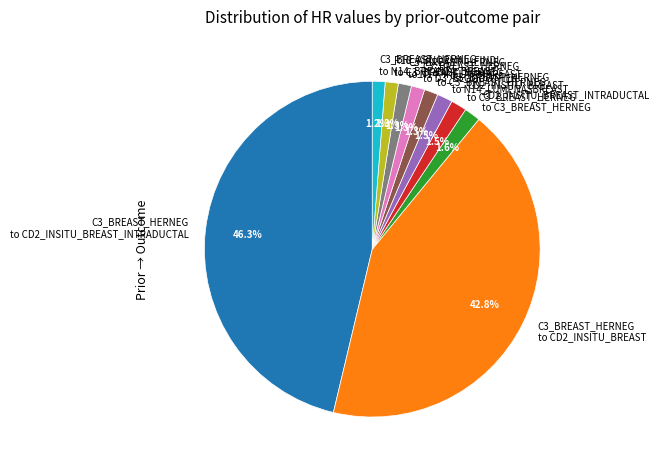

Is the sum of C3_BREAST_HERNEG to N14_INFLAMMBREAST and C3_BREAST_HERNEG to D3_BLOODOTHER greater than half?

No